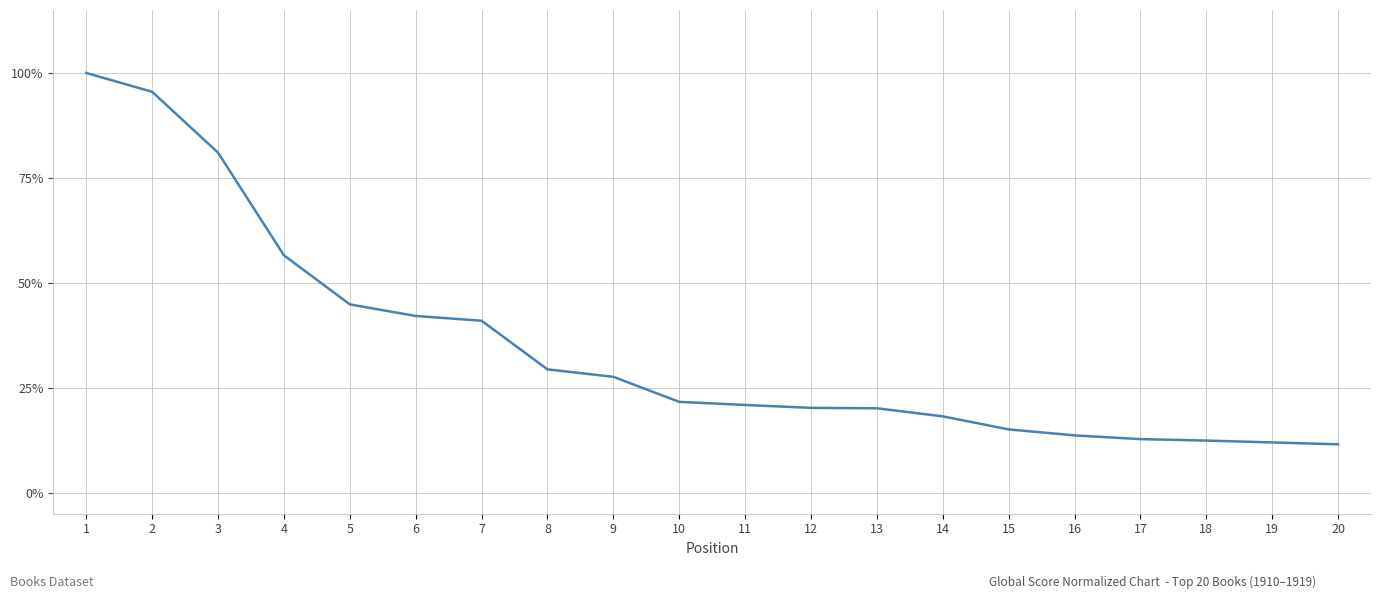

What is the ratio of the value at 16 to the value at 6?

0.3